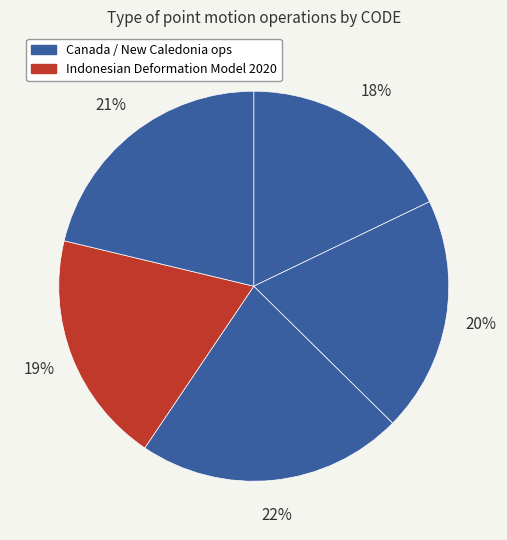

Count the number of slices in the pie.

5